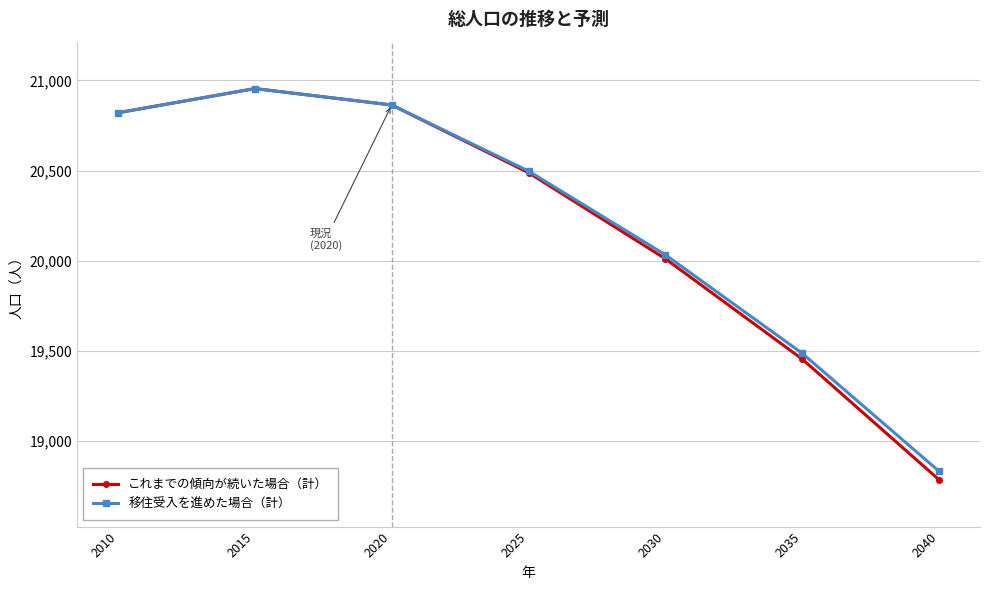

What is the difference between the second highest and second lowest values in the 移住受入を進めた場合（計） series?

1379